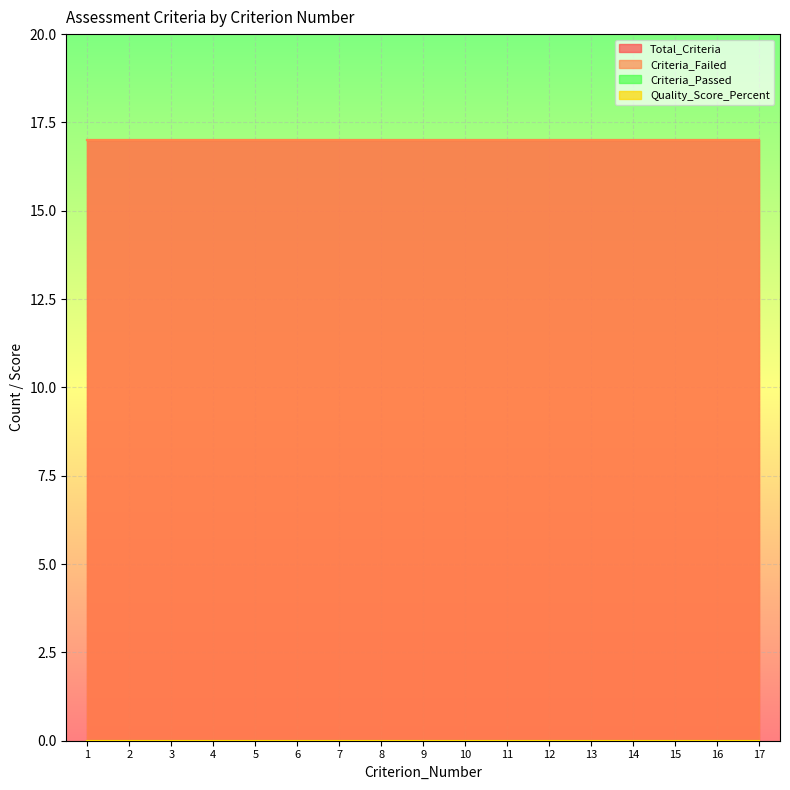

True or false: Quality_Score_Percent and Criteria_Passed intersect in this chart.

False